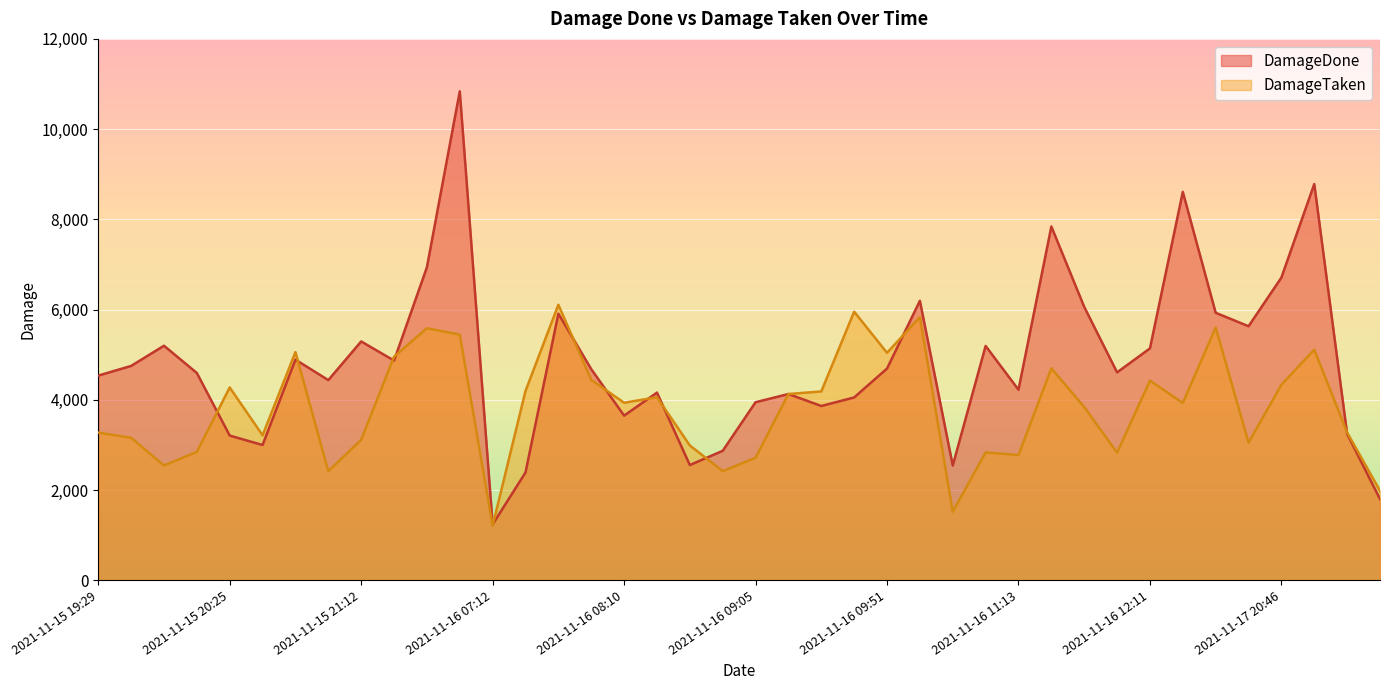

True or false: DamageDone has a value of 3864 at 2021-11-16 09:24.

True